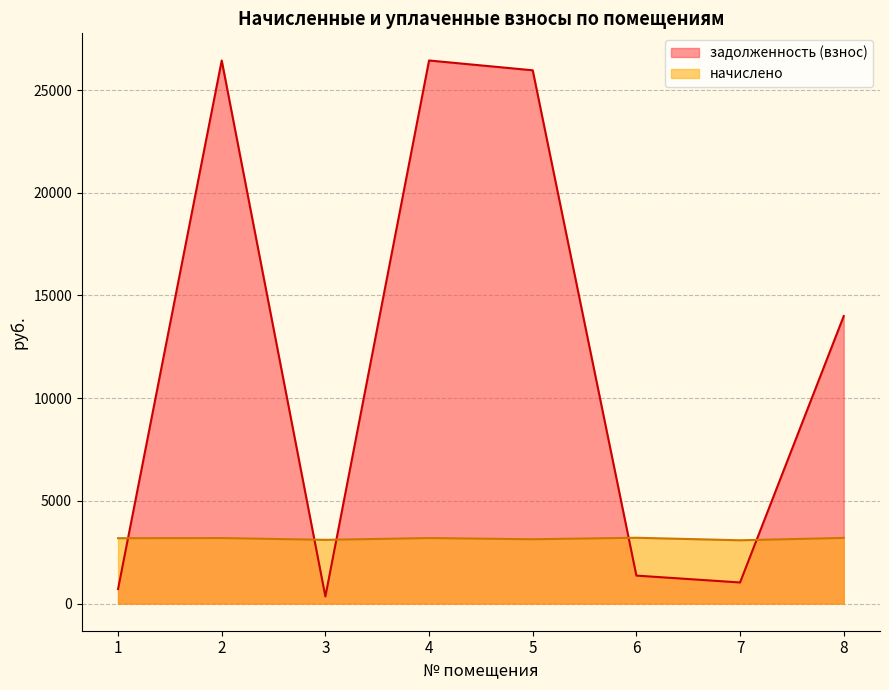

What are all the series names shown in the legend?

задолженность (взнос), начислено